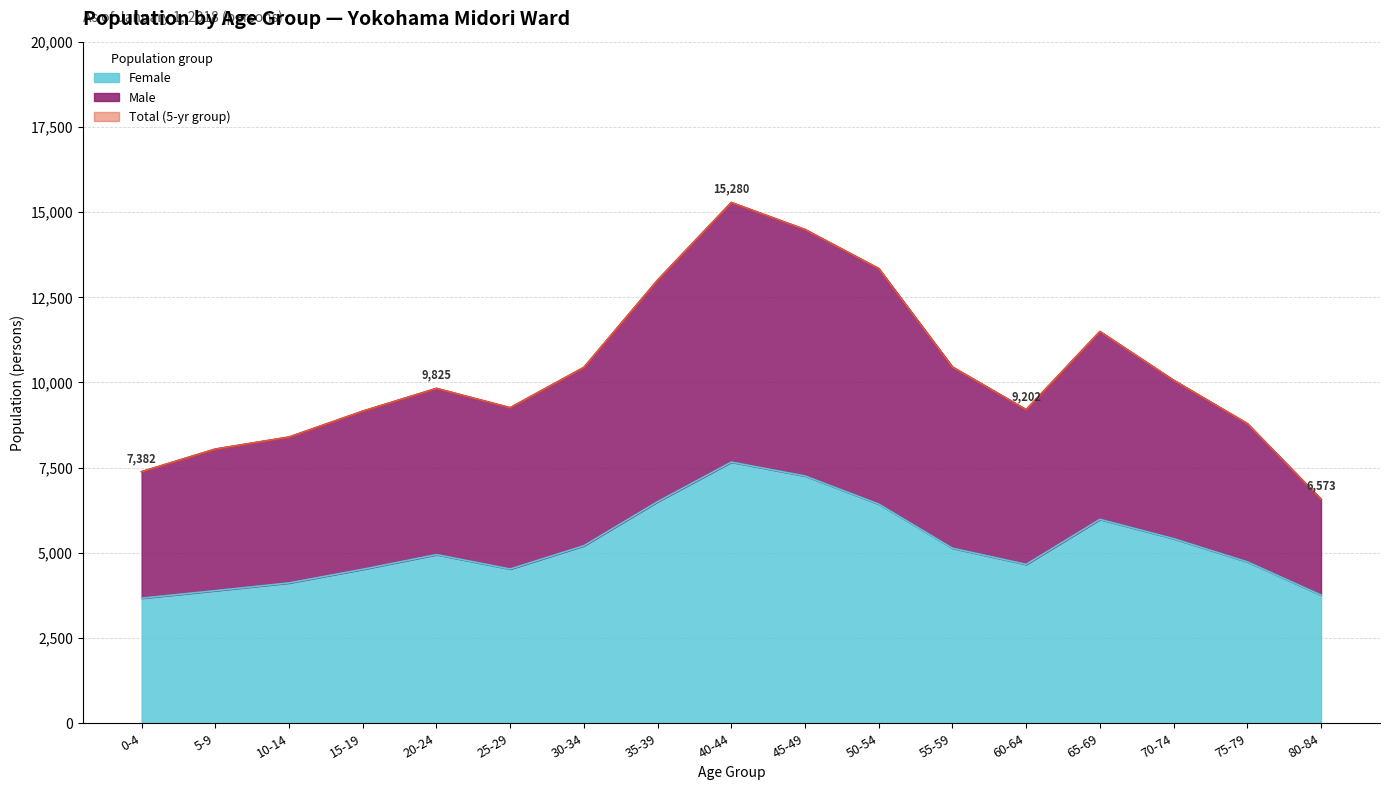

The Total series shows 11495 at 65-69. True or false?

True